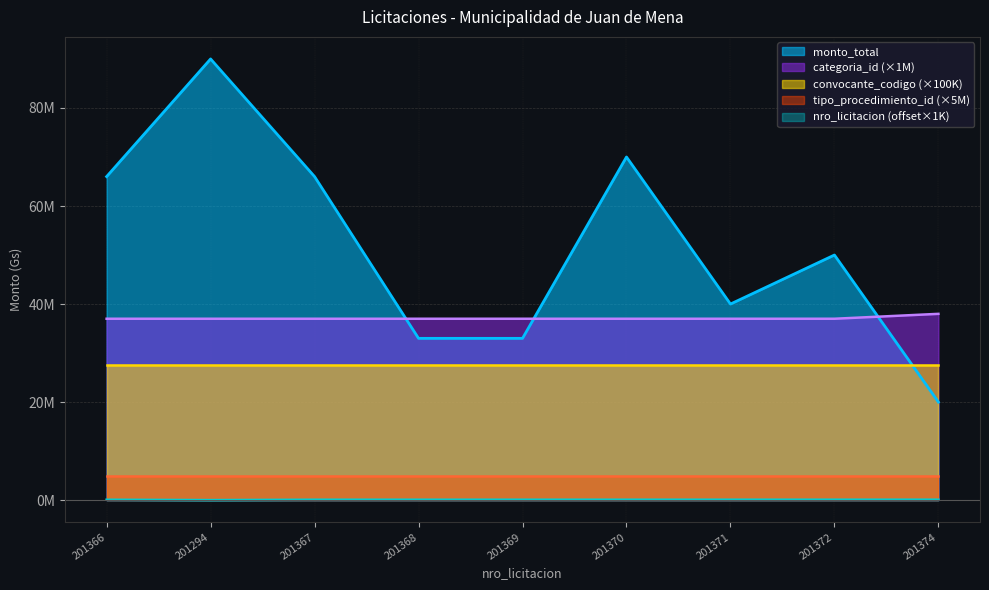

Which has a higher value, 201369 or 201366?

201366